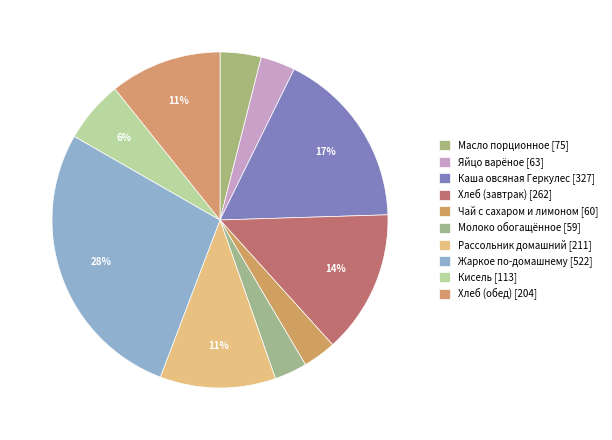

How many slices are in this pie chart?

10